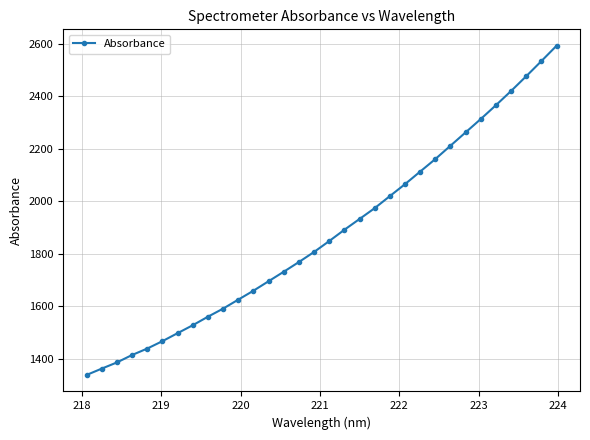

What is the smallest value displayed?

1338.7